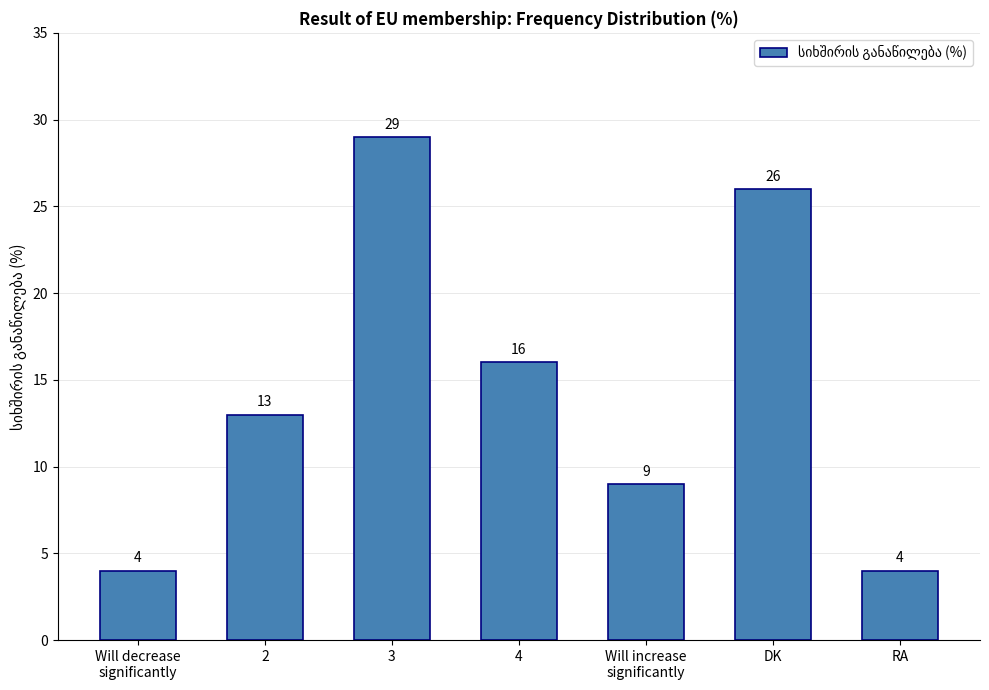

What is the change in value from 3 to 4?

-13